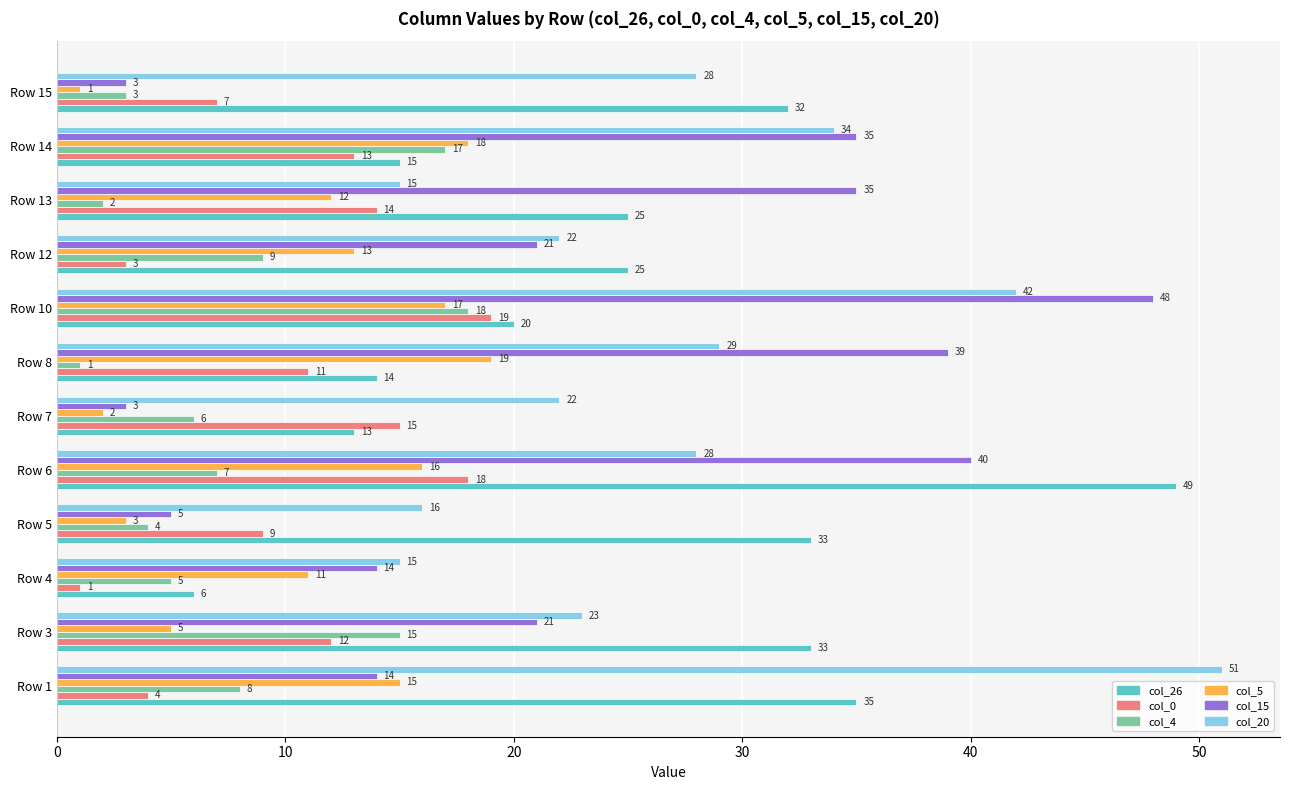

Which series changed the most between Row 6 and Row 13?

col_26